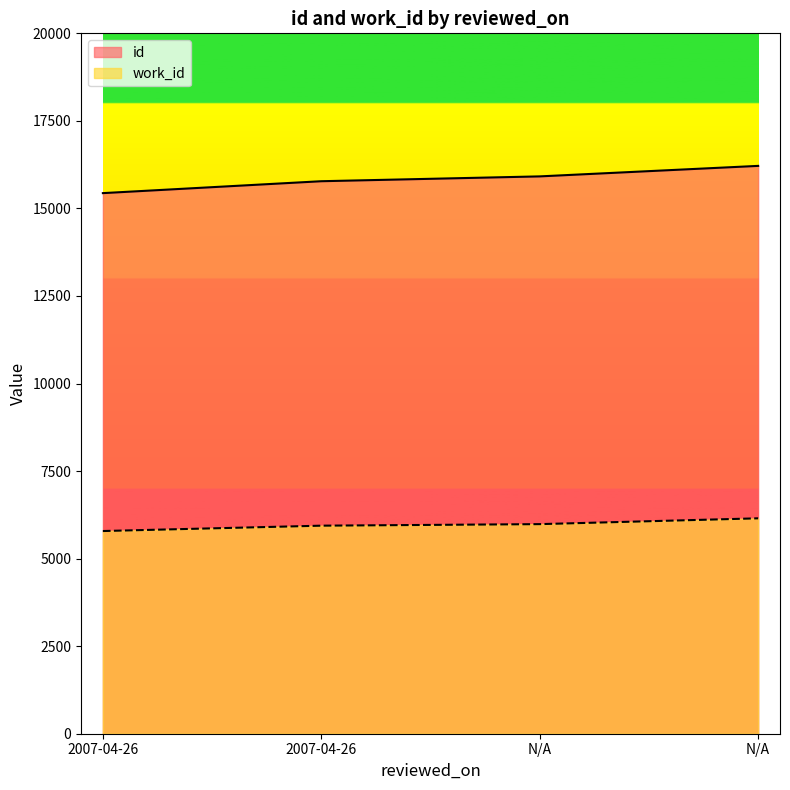

What is the difference between the maximum and minimum values in the work_id series?

363